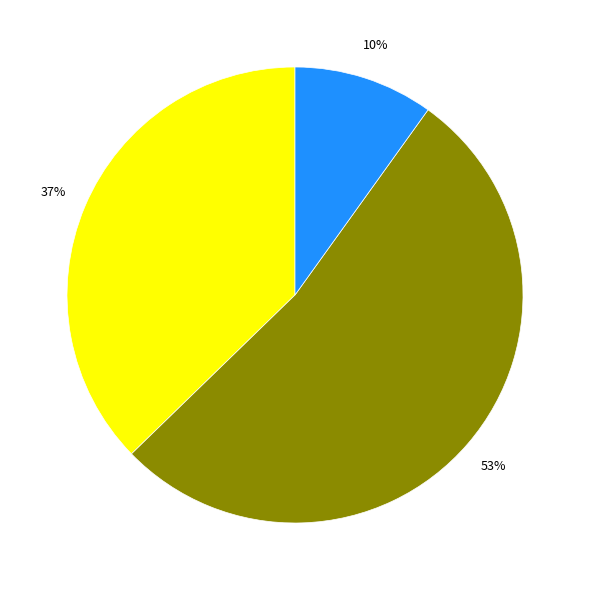

How many slices are in this pie chart?

3